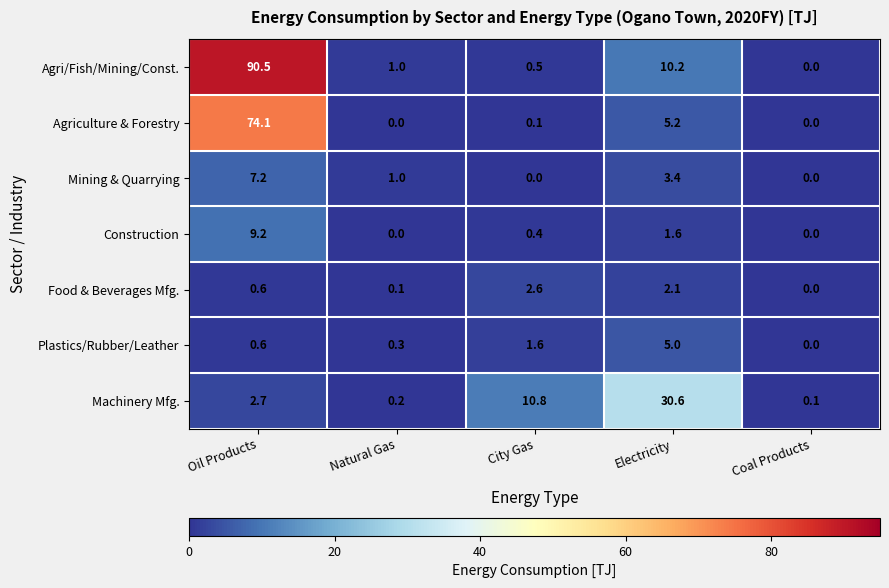

At which category is the sum across all series the highest?

Oil Products